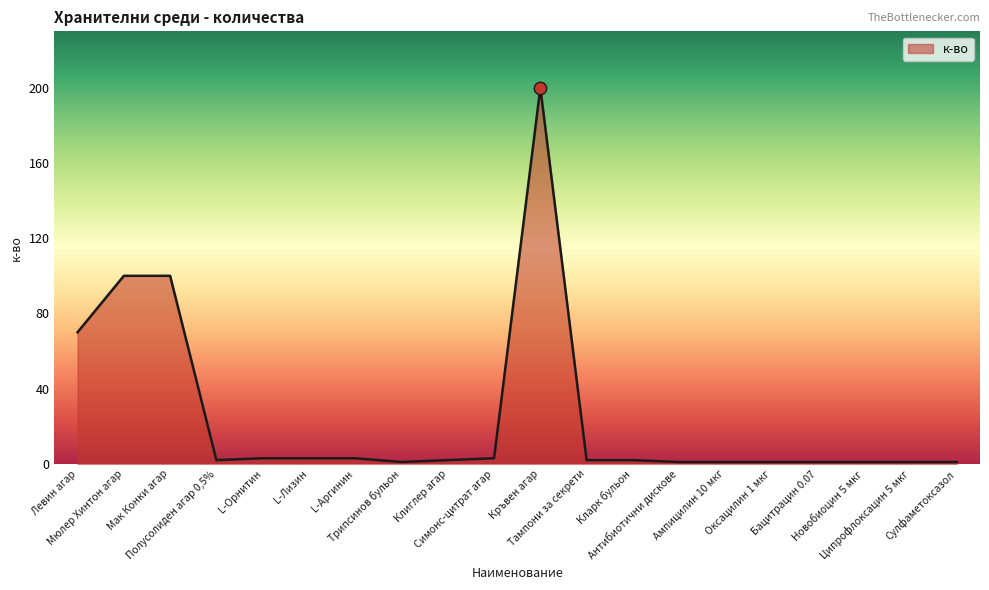

What is the change in value from Симонс-цитрат агар to Ампицилин 10 мкг?

-2